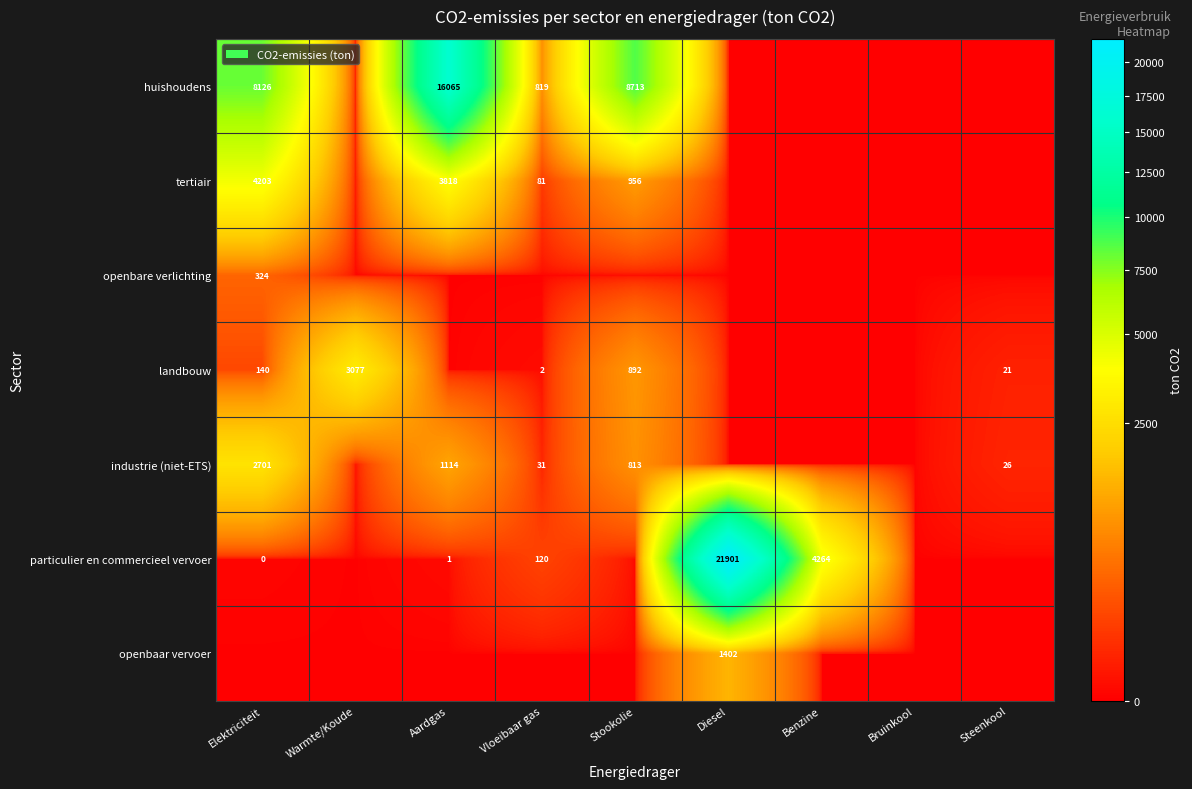

The particulier en commercieel vervoer series shows 4264 at Benzine. True or false?

True